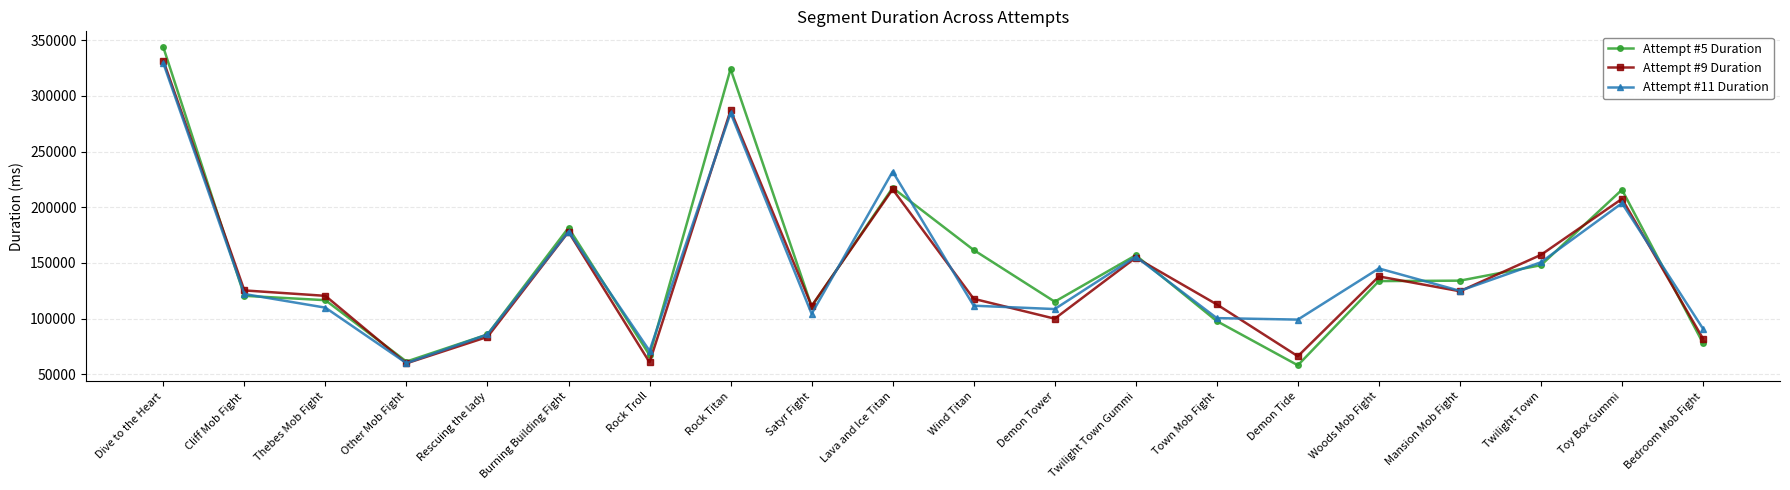

What is the minimum value for Attempt #9 Duration?

59775